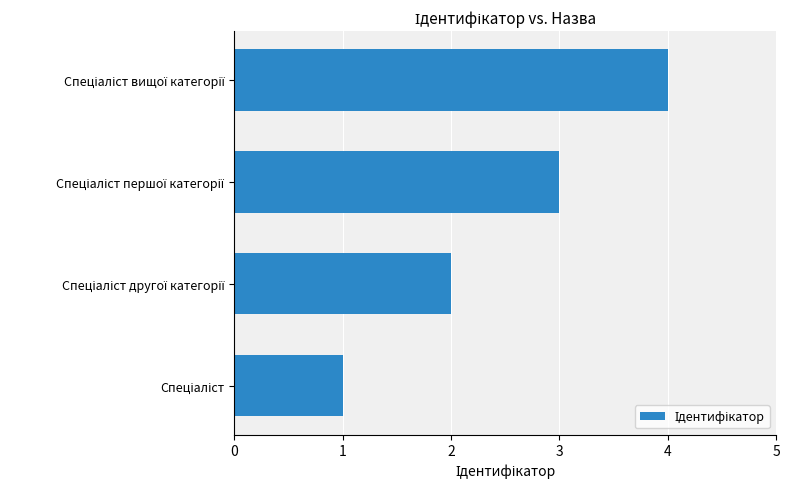

What is the difference between the second highest and minimum values?

2